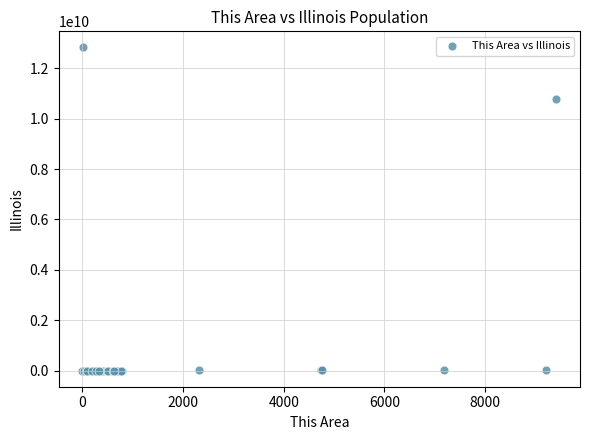

What Y value in the scatter plot is closest to 6415318179?

10803054258